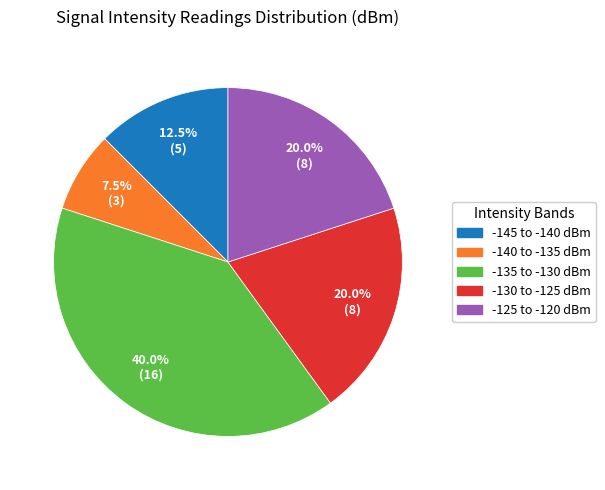

Is there any slice that represents more than half of the pie?

No